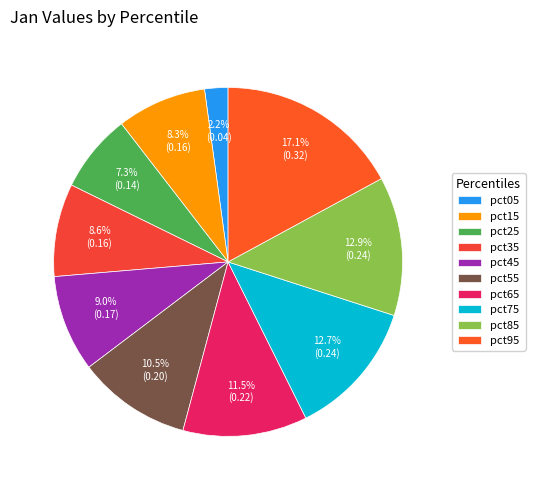

To the nearest percent, what portion does pct15 represent?

8%